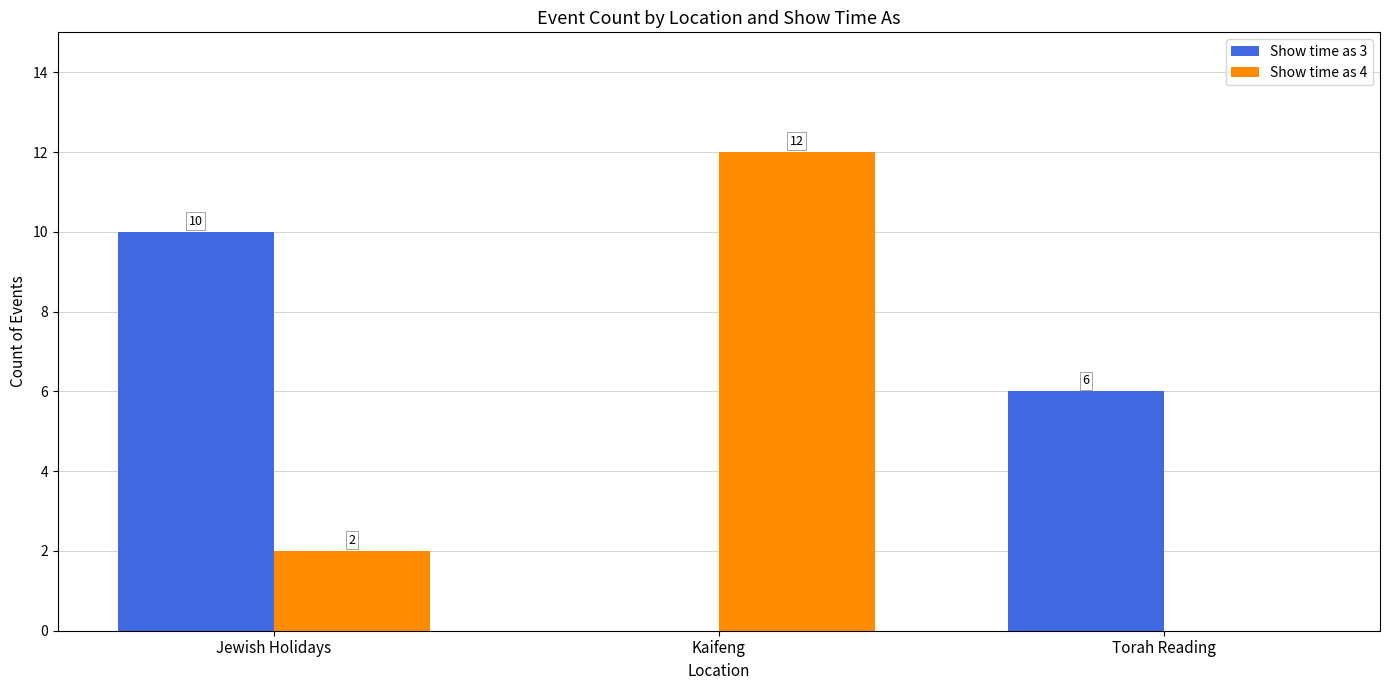

What is the difference between the Show time as 3 values at Jewish Holidays and Kaifeng?

10